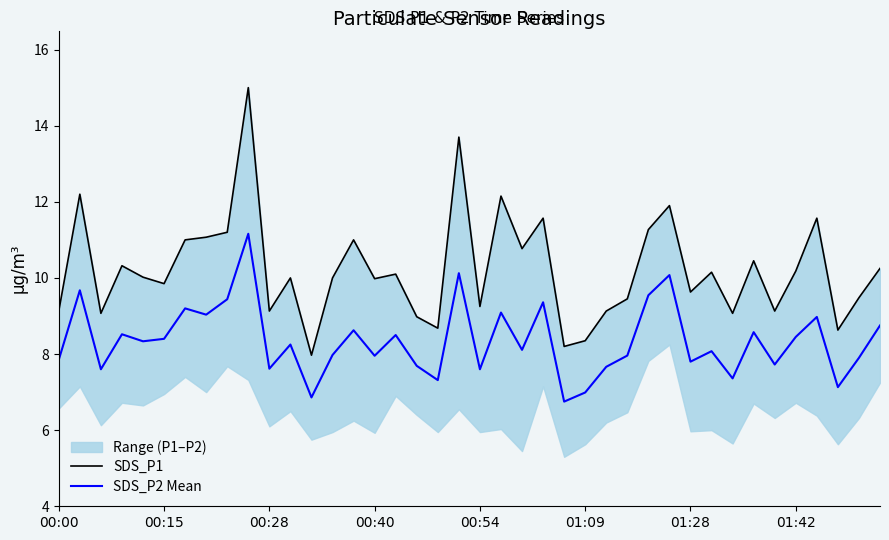

How many lines are shown in the chart?

2